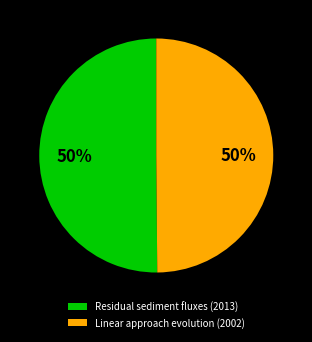

What is the ratio of the value at Linear approach evolution (2002) to the value at Residual sediment fluxes (2013)?

1.0